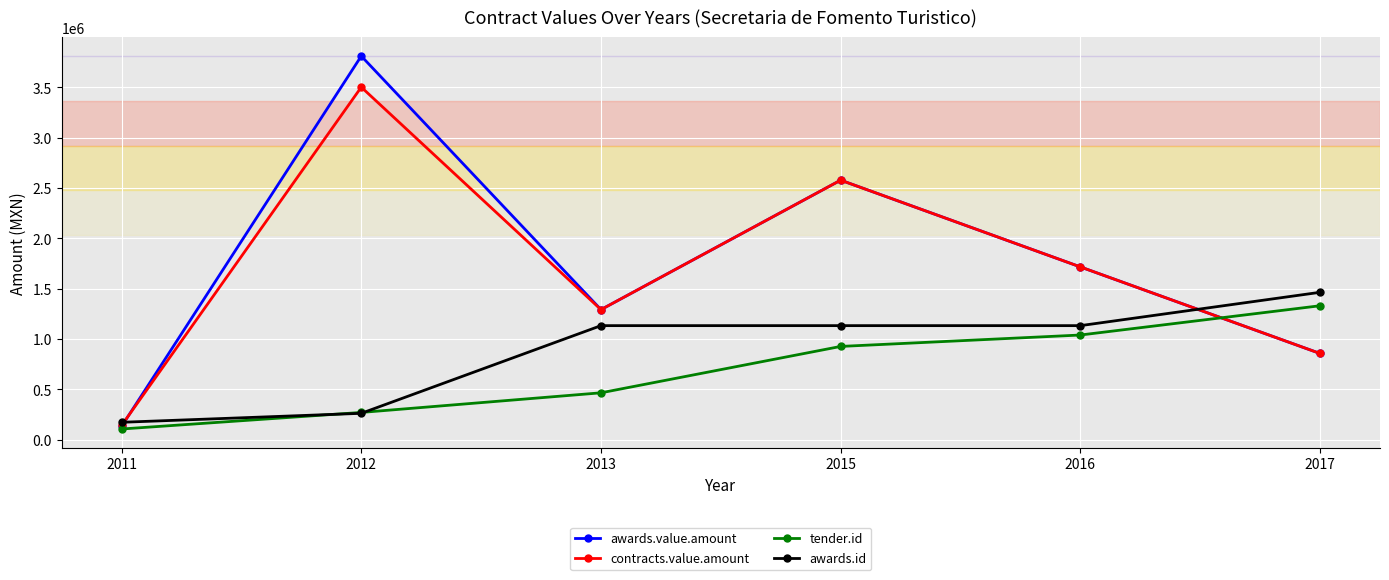

Which series has the widest spread of values?

awards.value.amount